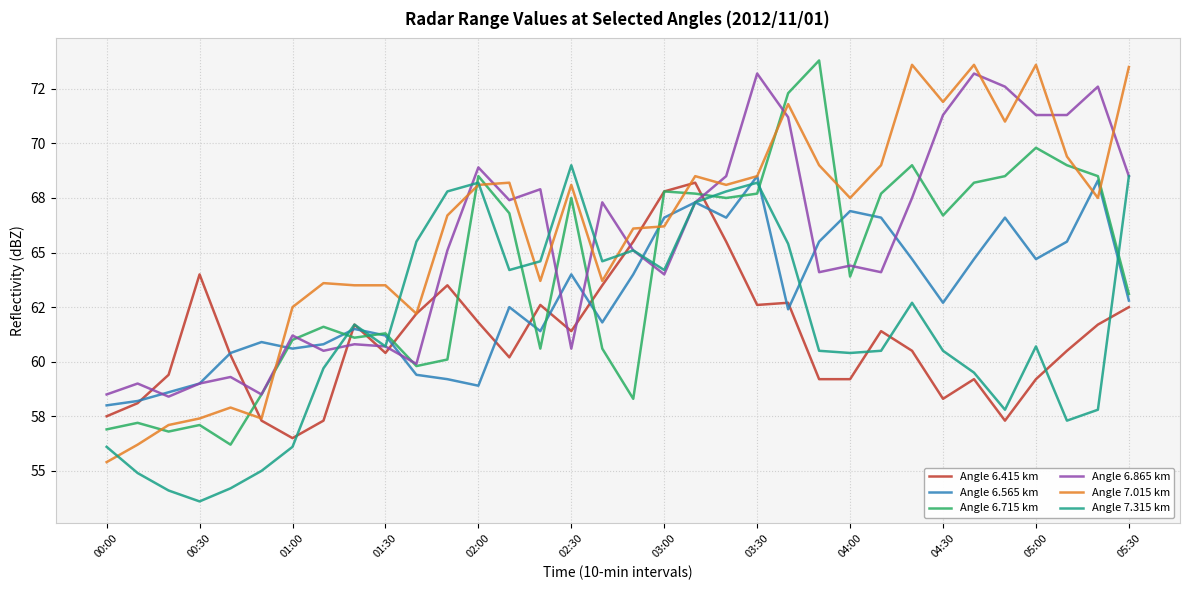

At how many categories does at least one series exceed 72?

9